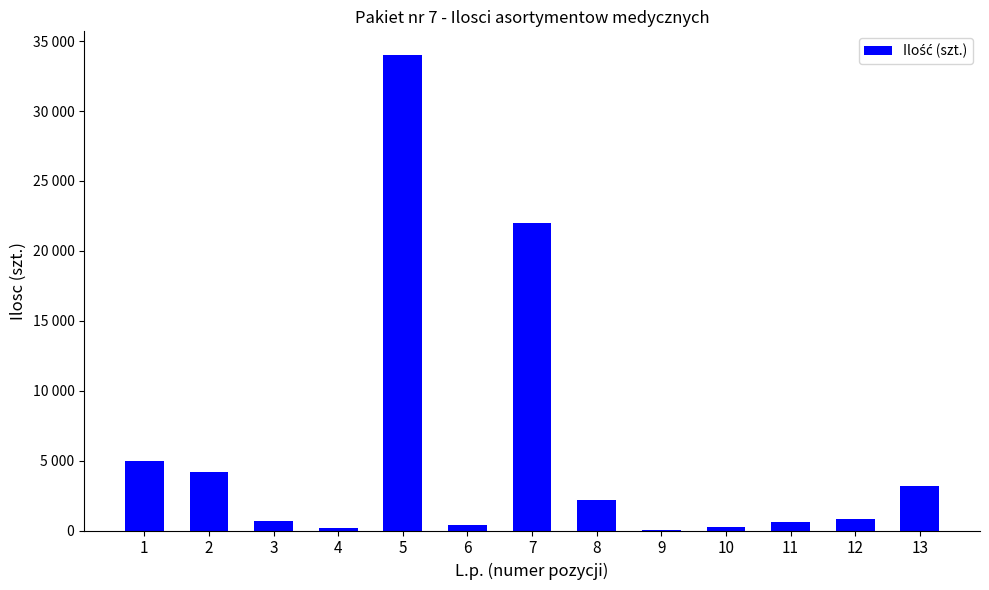

Are the bars horizontal?

No